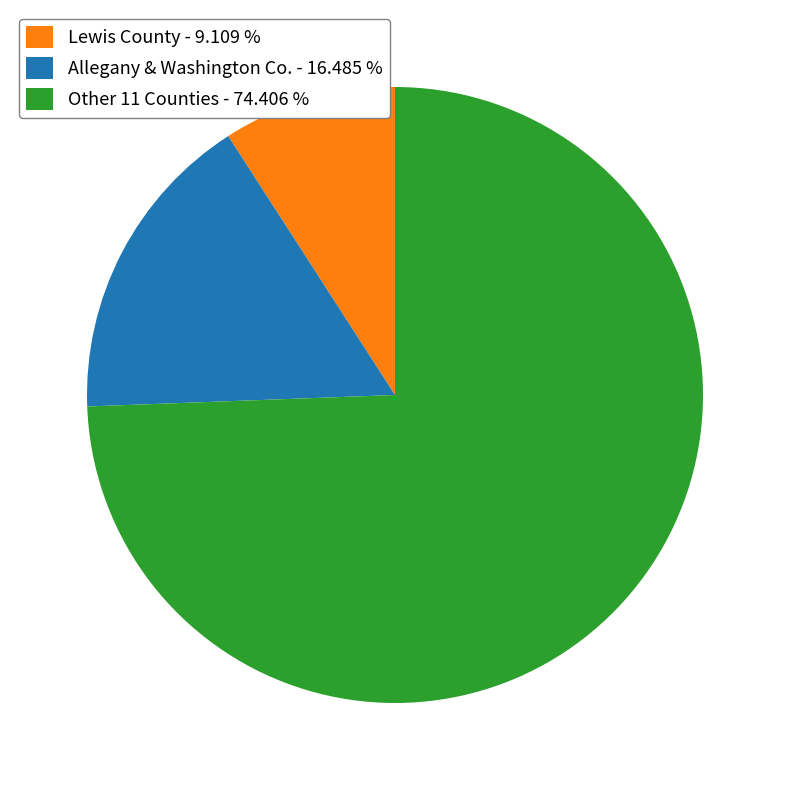

How many slices are in this pie chart?

3